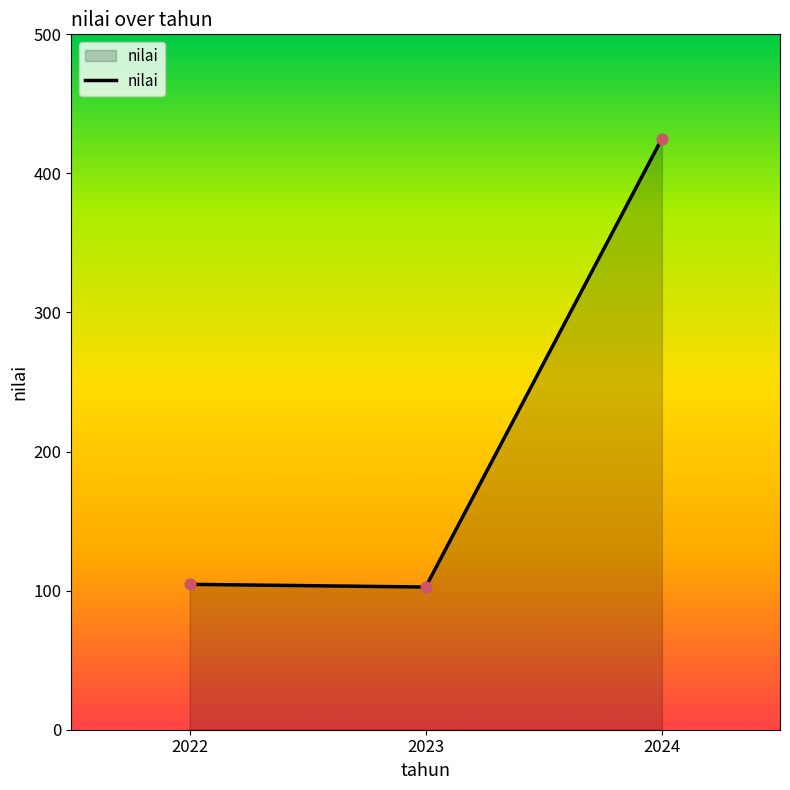

What is the ratio of the value at 2024 to the value at 2023?

4.1